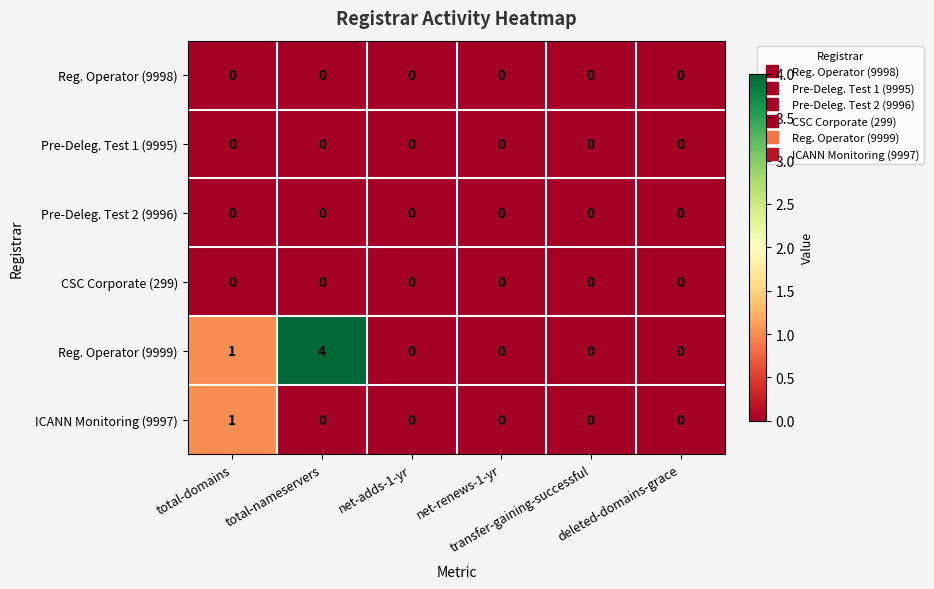

How many data points does each series have?

6